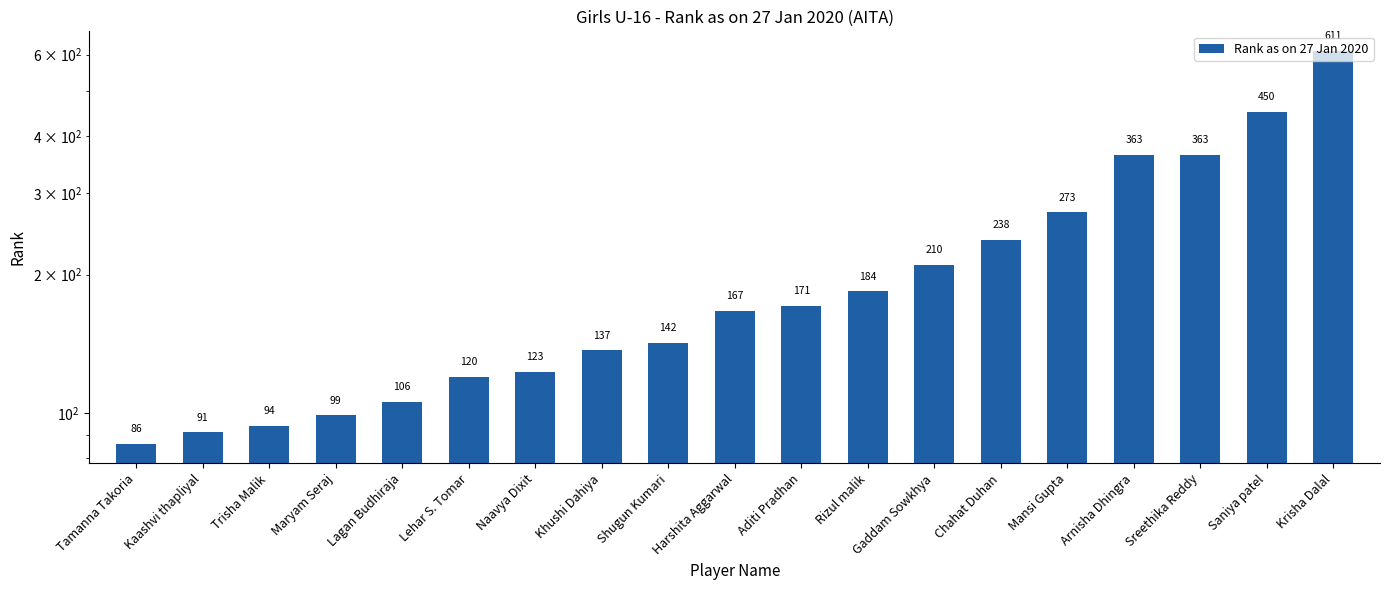

The chart shows a value of 464 at Mansi Gupta. True or false?

False